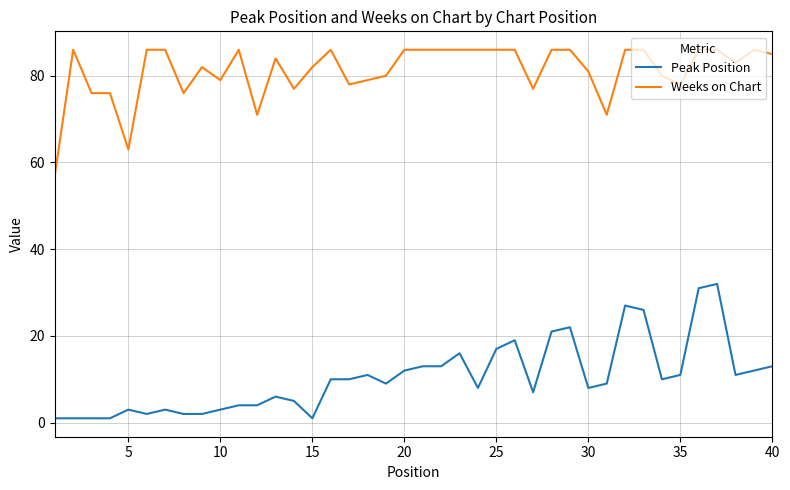

True or false: Peak Position and Weeks on Chart intersect in this chart.

False